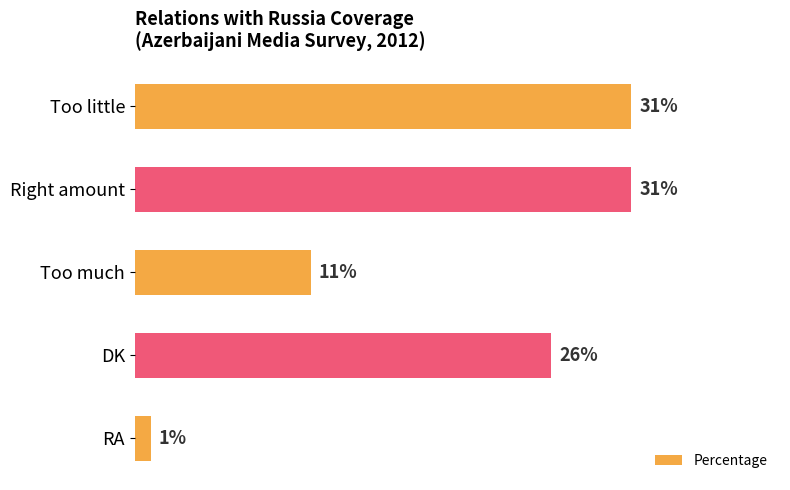

Where is the data nearest to the value 16?

Too much